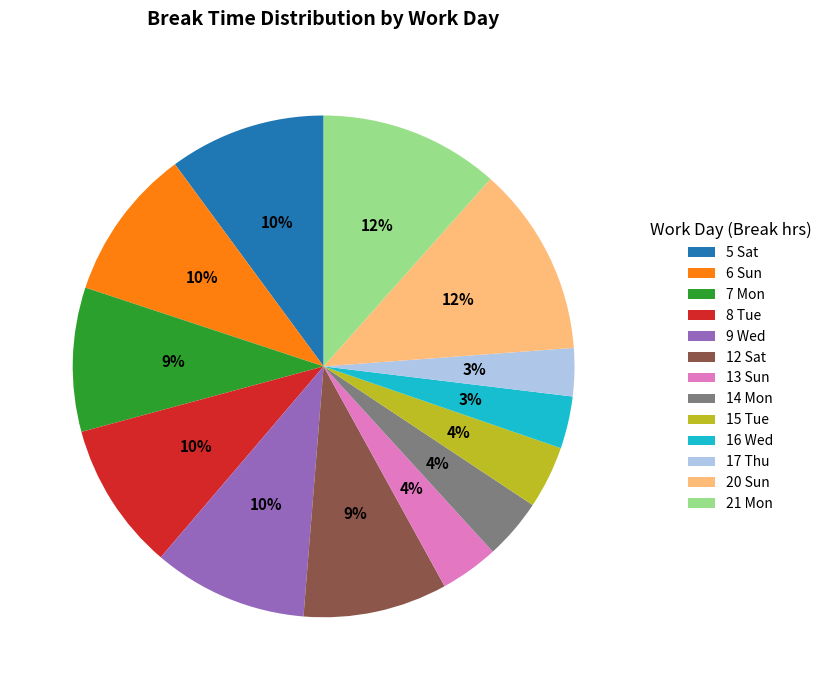

Does 15 Tue represent more than half of the total?

No